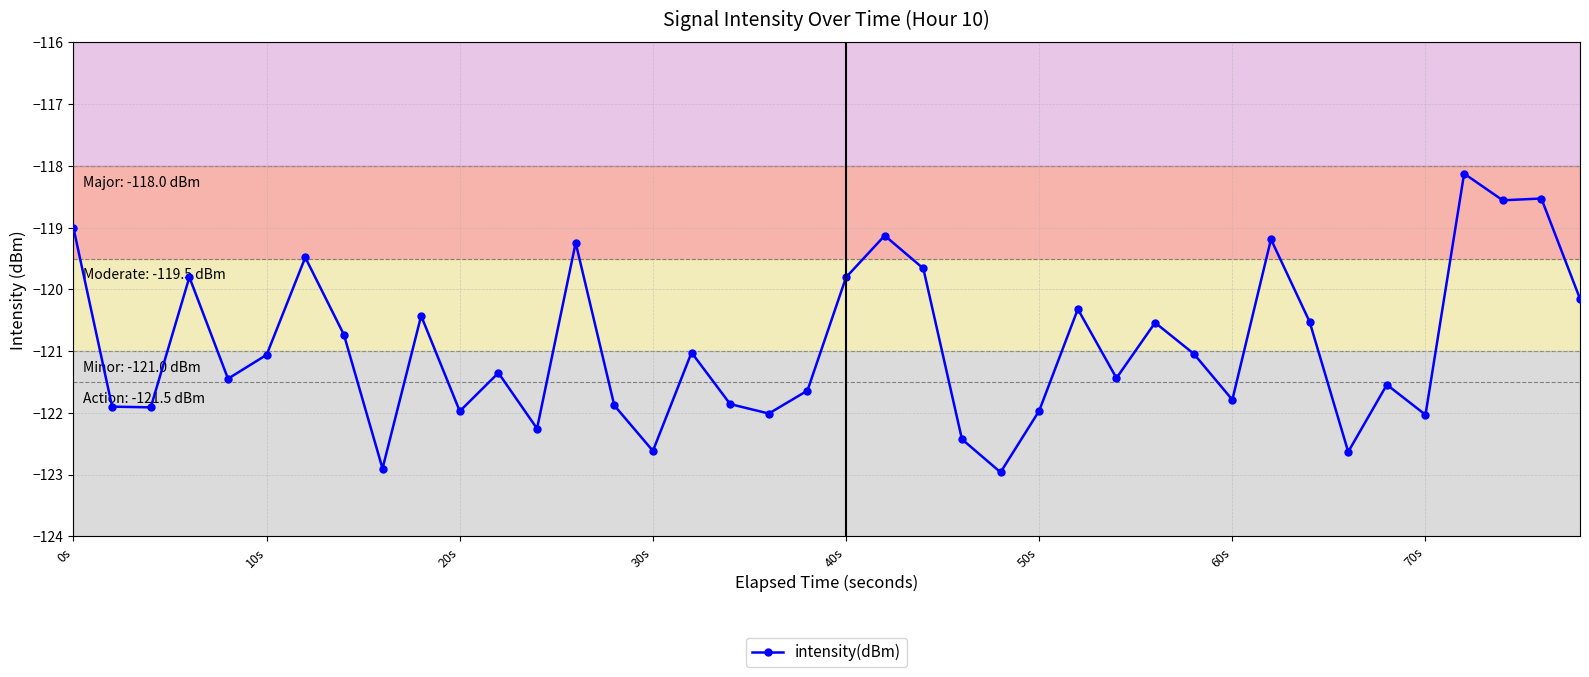

What is the sum of all values?

-4836.9